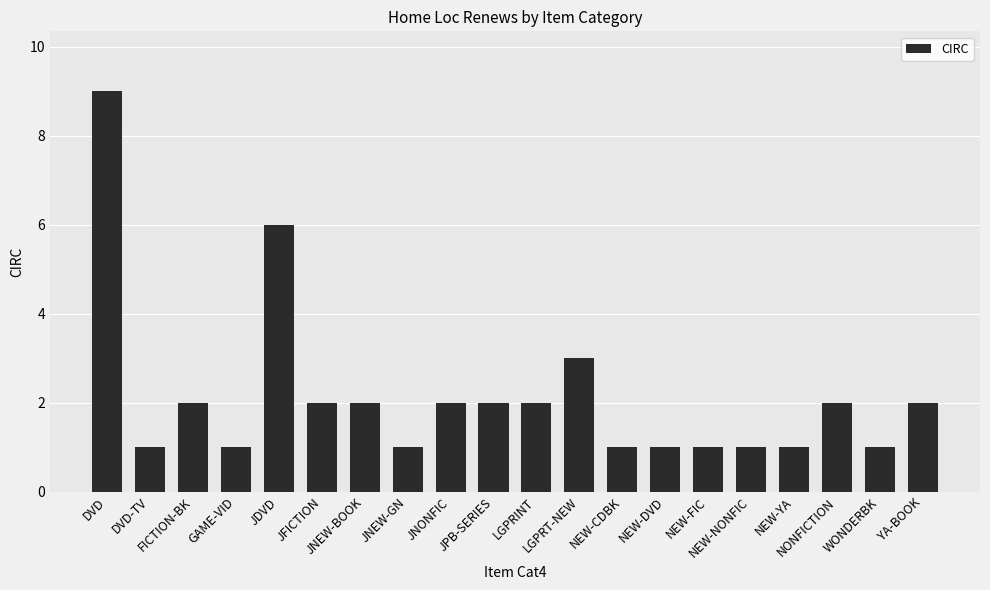

Count the values in the range 1 to 2.

17